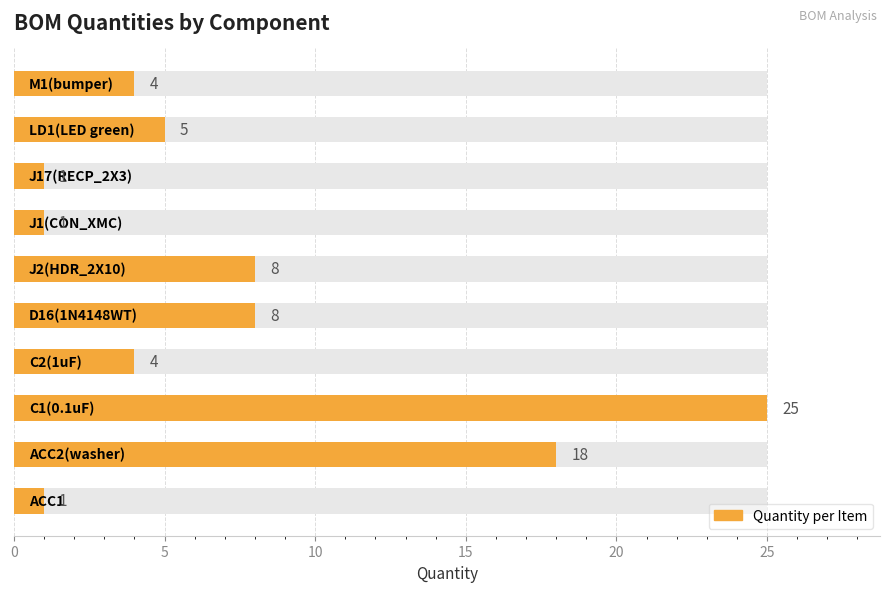

What is the minimum value shown in the chart?

1